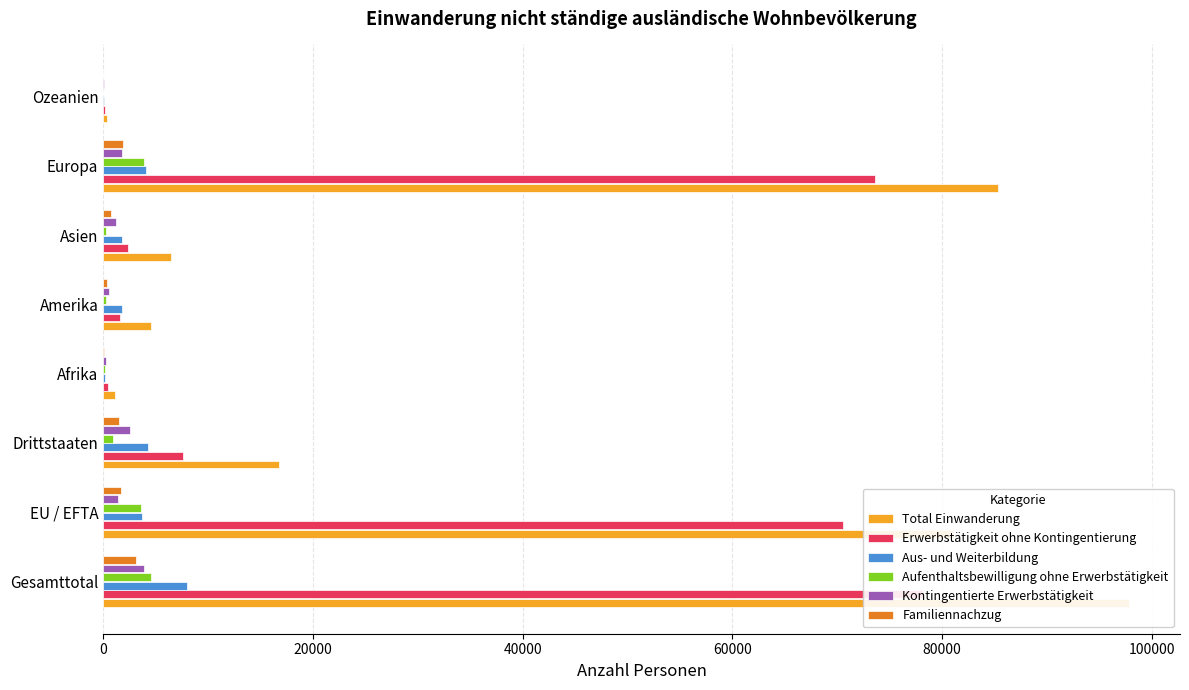

How many data points does each series have?

8